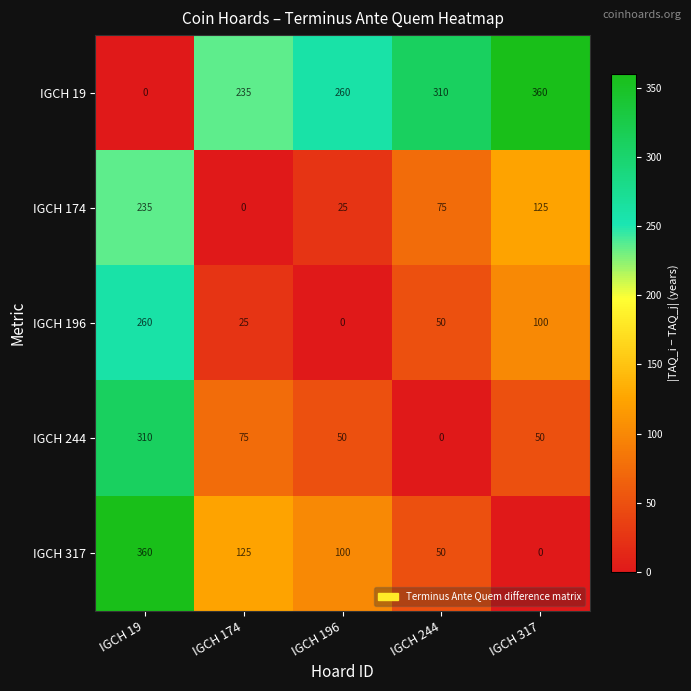

What is the average value of the IGCH 19 series?

233